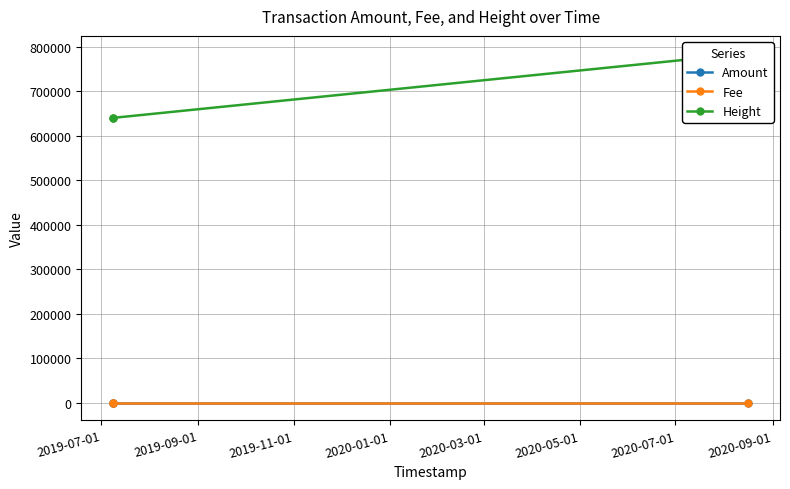

What is the difference between the maximum and minimum values in the Height series?

144899.0